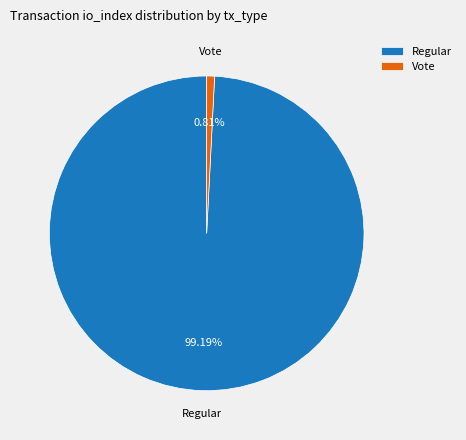

Do Regular and Vote together represent more than half of the pie?

Yes